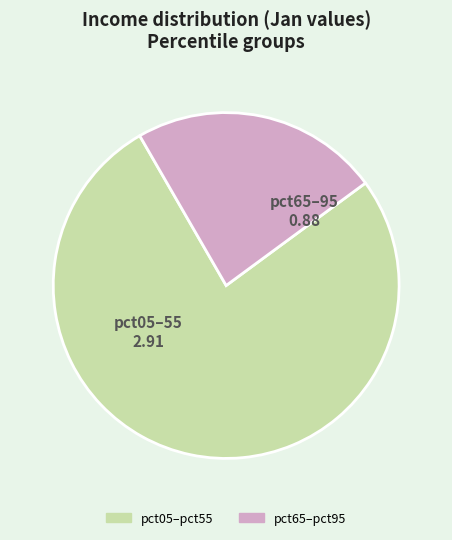

Is there any slice that represents more than half of the pie?

Yes